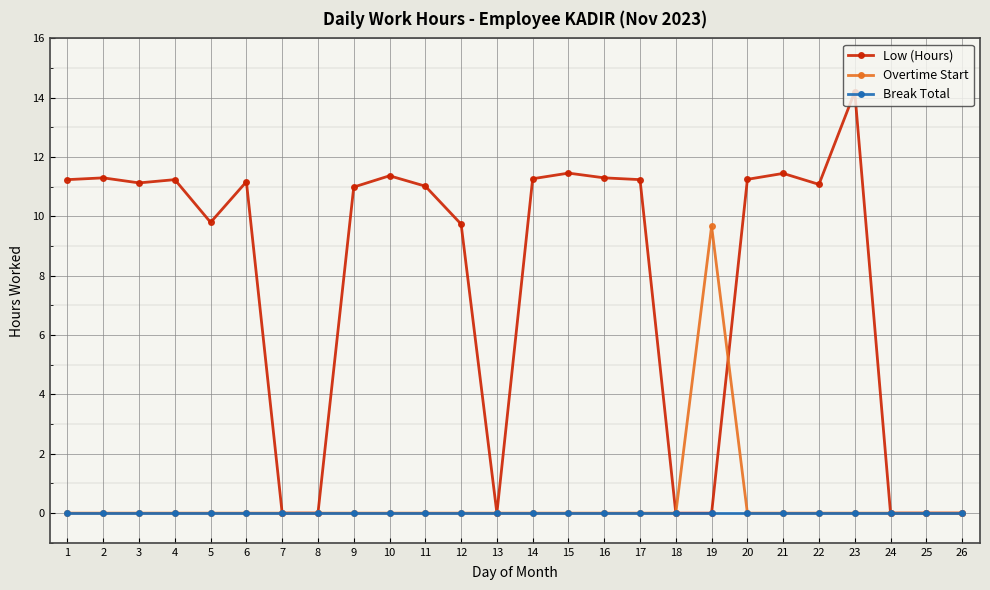

The value of Low (Hours) at 22 is 5.5. True or false?

False